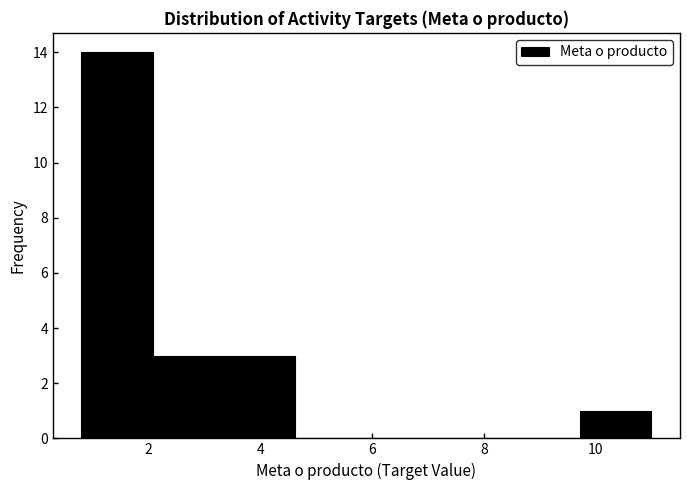

Which range on the x-axis has the tallest bar?

0.8 to 2.0